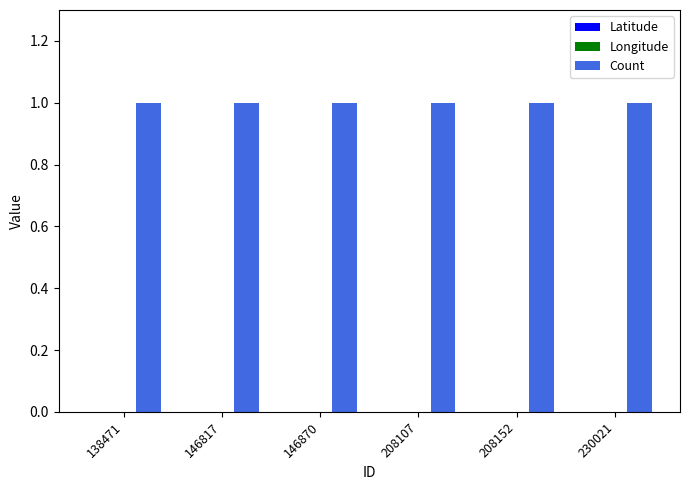

Between 146870 and 208152, which series saw the biggest shift?

Latitude